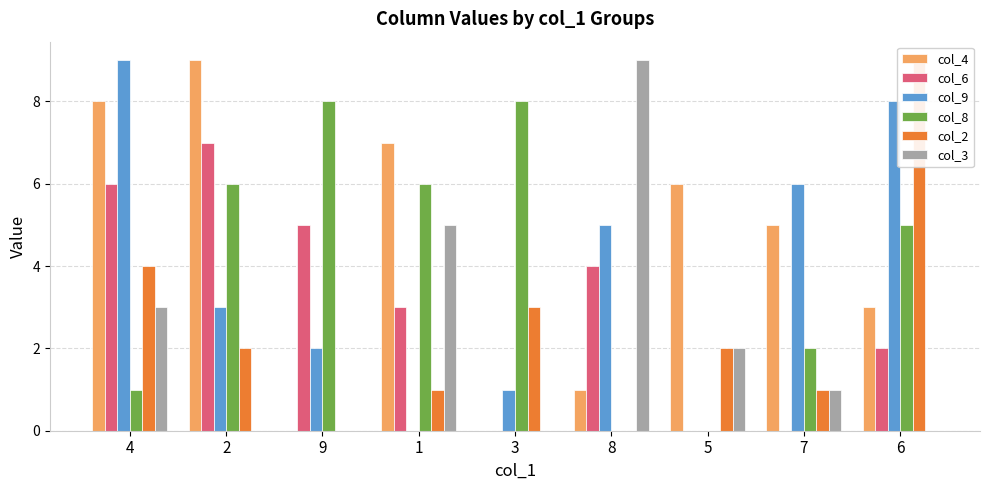

True or false: col_9 has a value of 0 at 1.

True